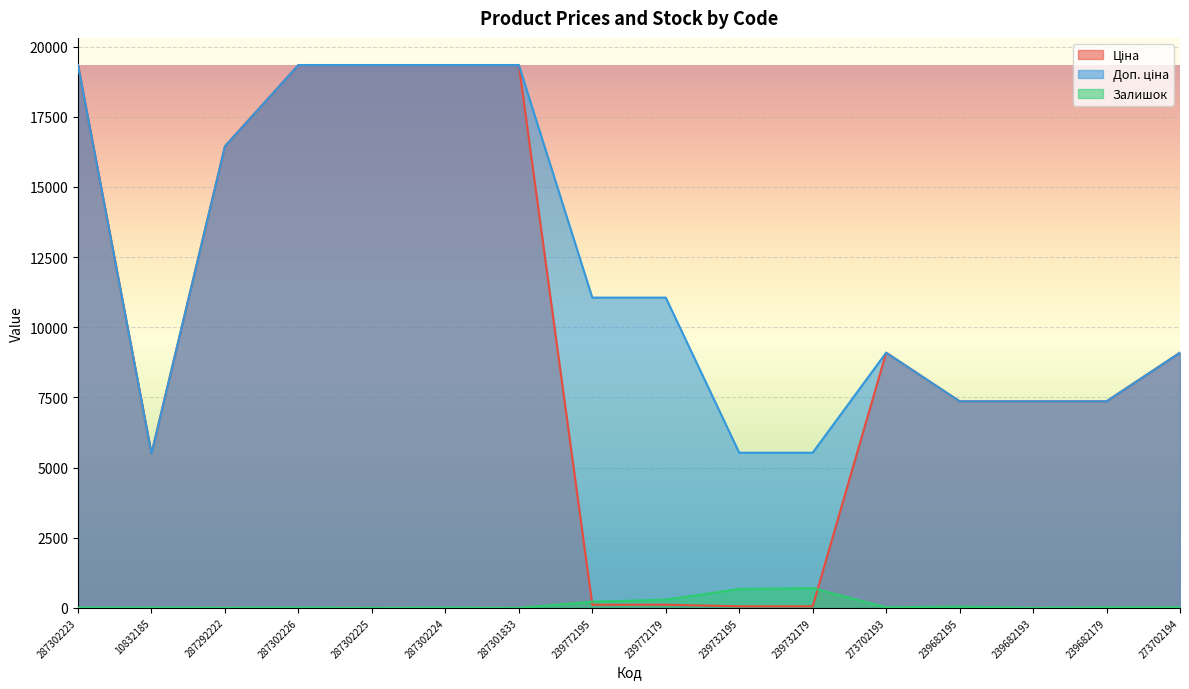

What position from the right is 287302223?

16